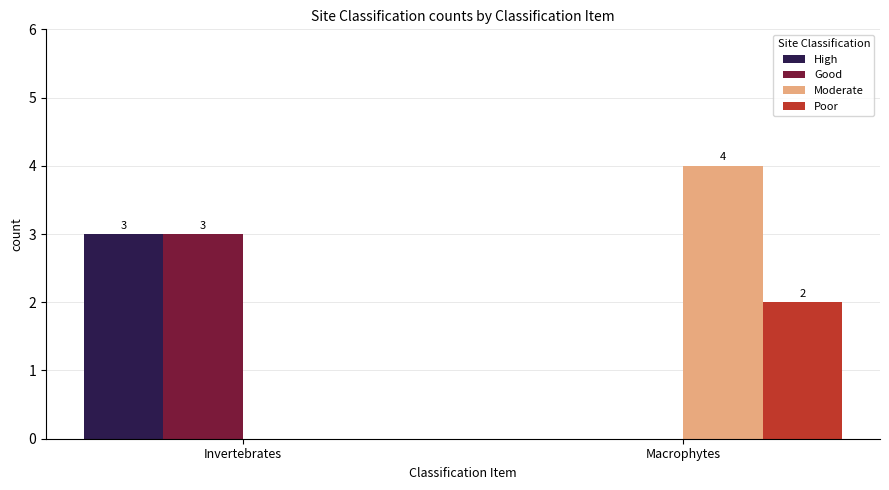

Reading left to right, list all the values displayed in this chart.

High: 3	0
Good: 3	0
Moderate: 0	4
Poor: 0	2